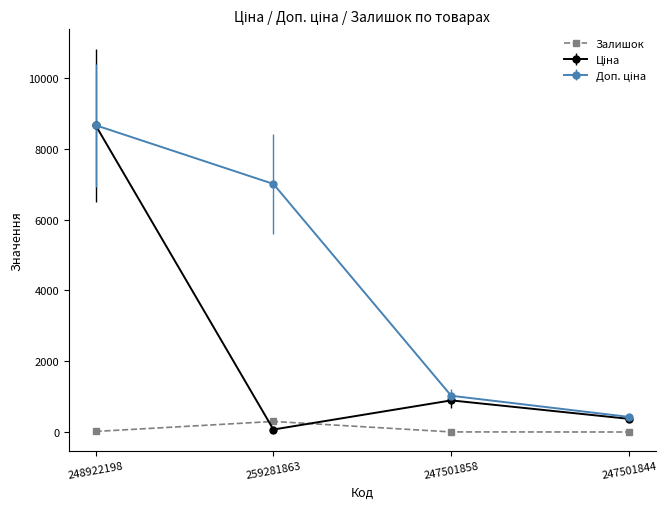

At which category is the sum across all series the highest?

248922198